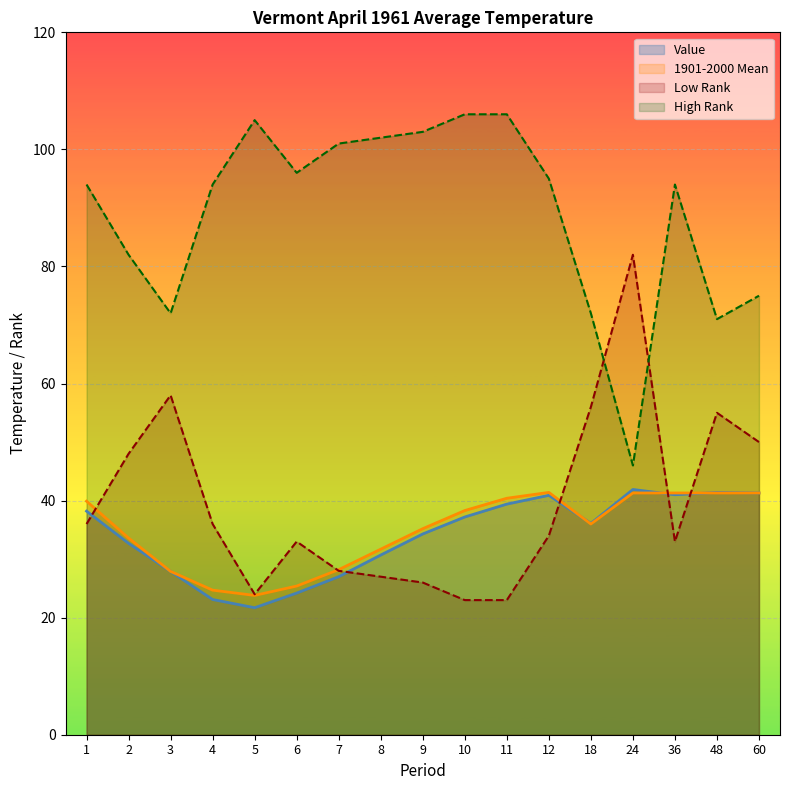

What is the value of the High Rank point at the 4th from the left?

94.0